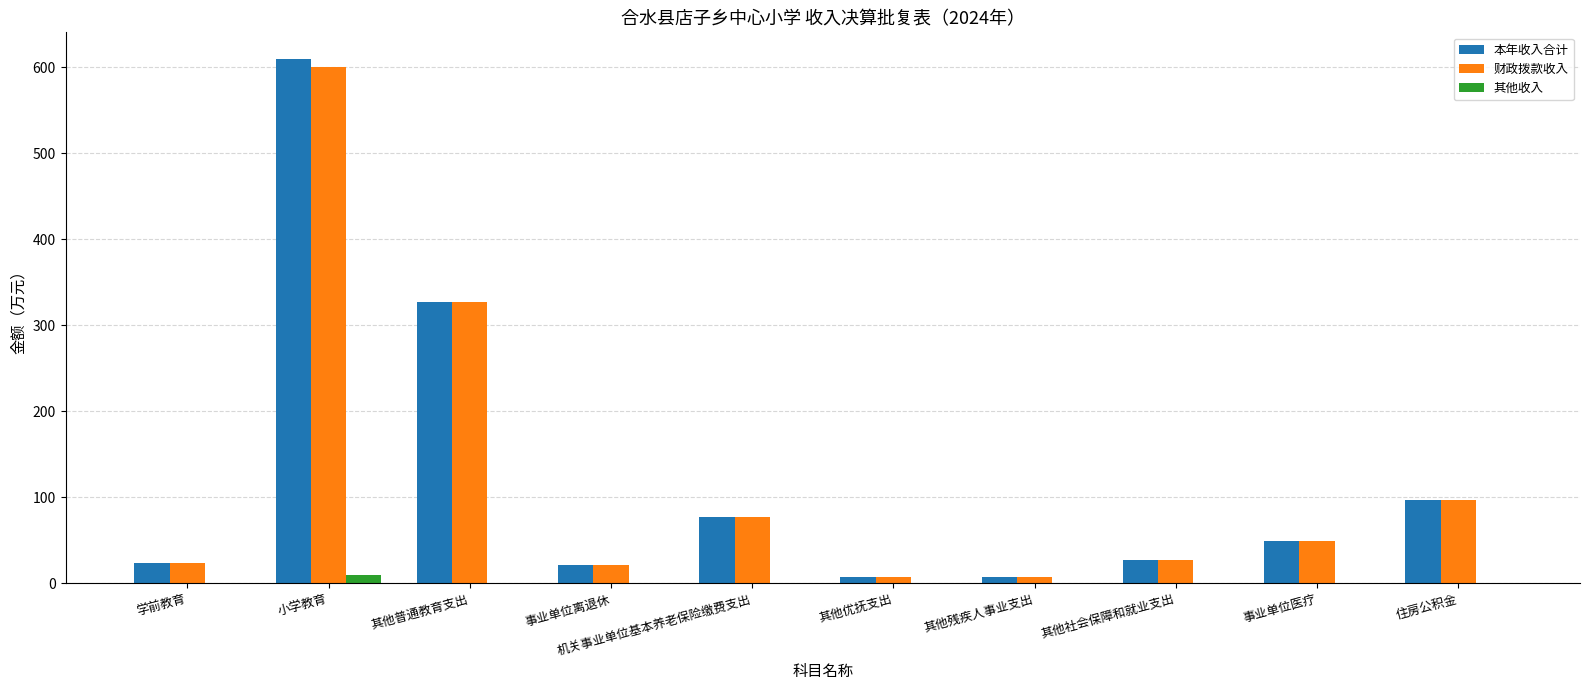

Is it true that 本年收入合计 equals 610.2 at 小学教育?

True